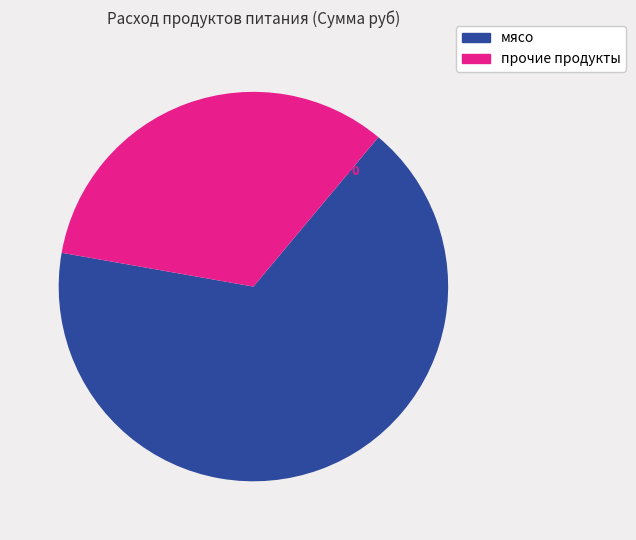

Is it true that прочие продукты is 33% of the pie?

True